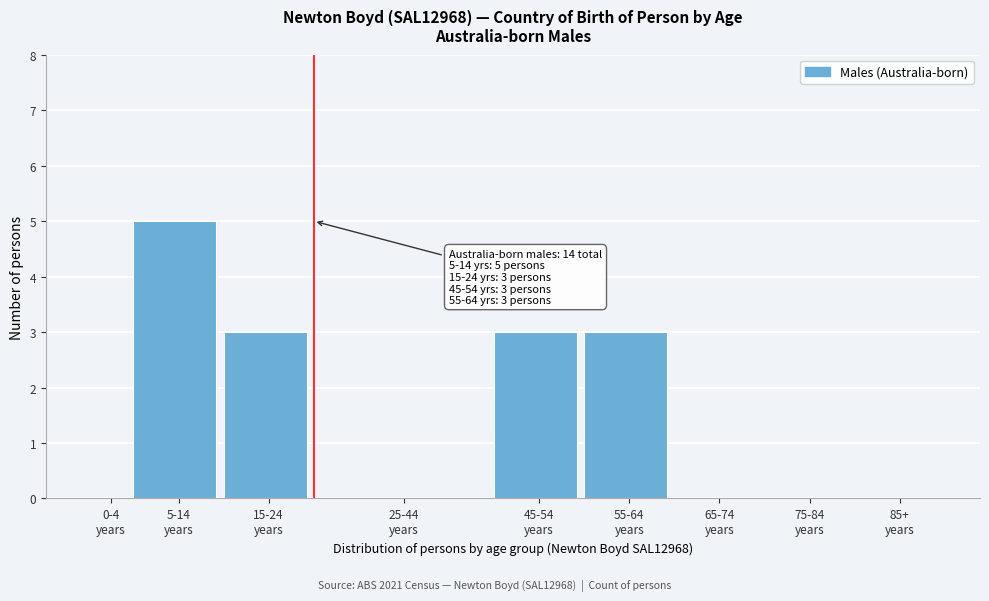

What is the sum of all values?

14